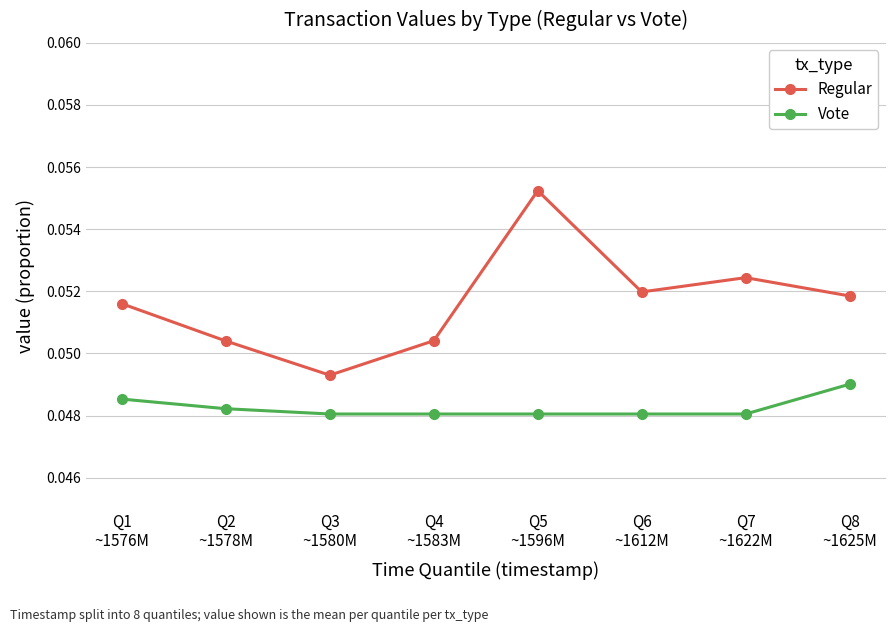

How many series are shown in this chart?

2